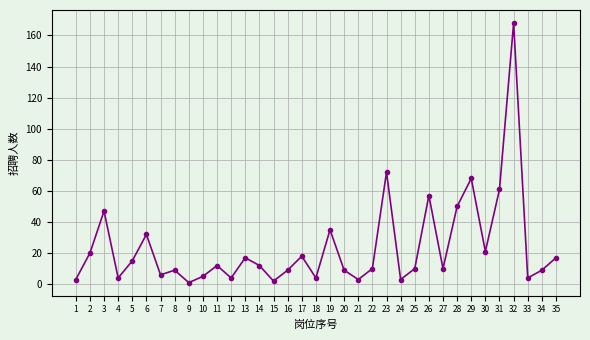

At which label is the value closest to 84?

23